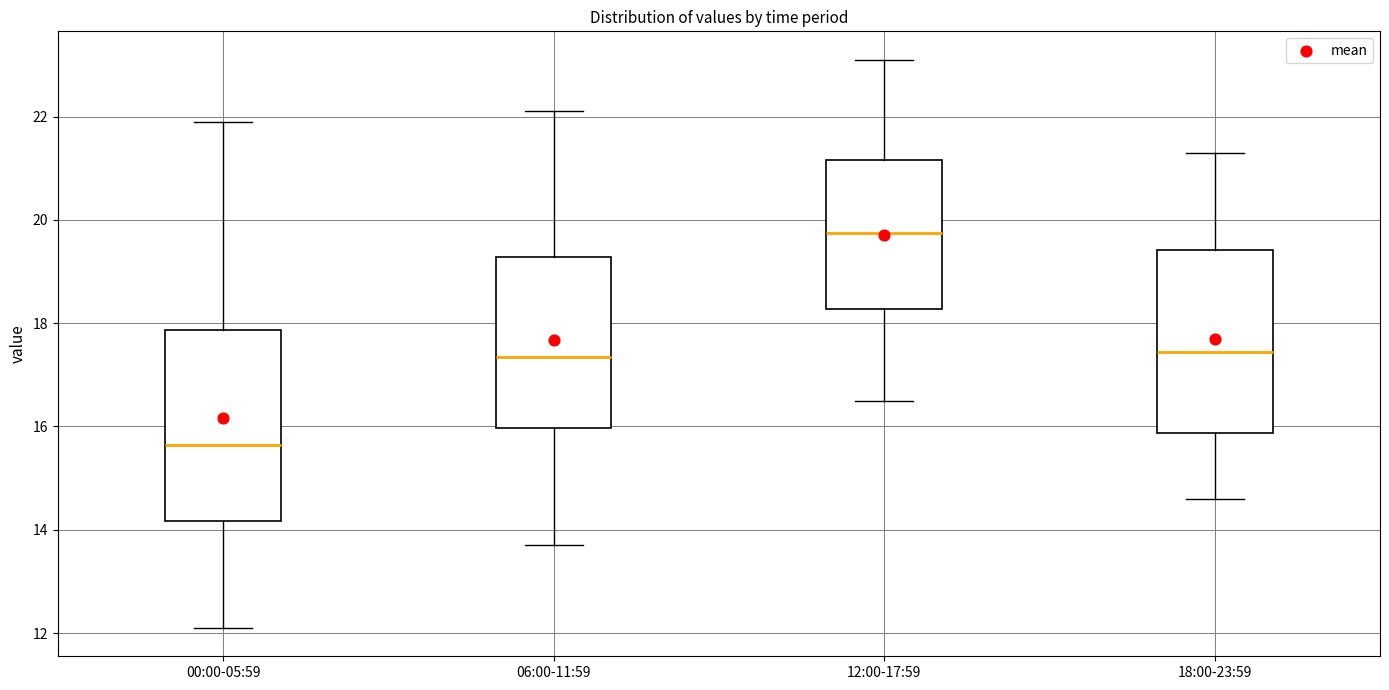

Reading left to right, read every box against the y-axis: the position of its median line, the range the box covers, and the ends of its whiskers. The values are not printed on the chart, so give them approximately, as read against the axis.

00:00-05:59: median 15.6, box 14.2 to 17.8, whiskers 12.2 to 22.0
06:00-11:59: median 17.4, box 16.0 to 19.2, whiskers 13.8 to 22.2
12:00-17:59: median 19.8, box 18.2 to 21.2, whiskers 16.6 to 23.2
18:00-23:59: median 17.4, box 15.8 to 19.4, whiskers 14.6 to 21.4